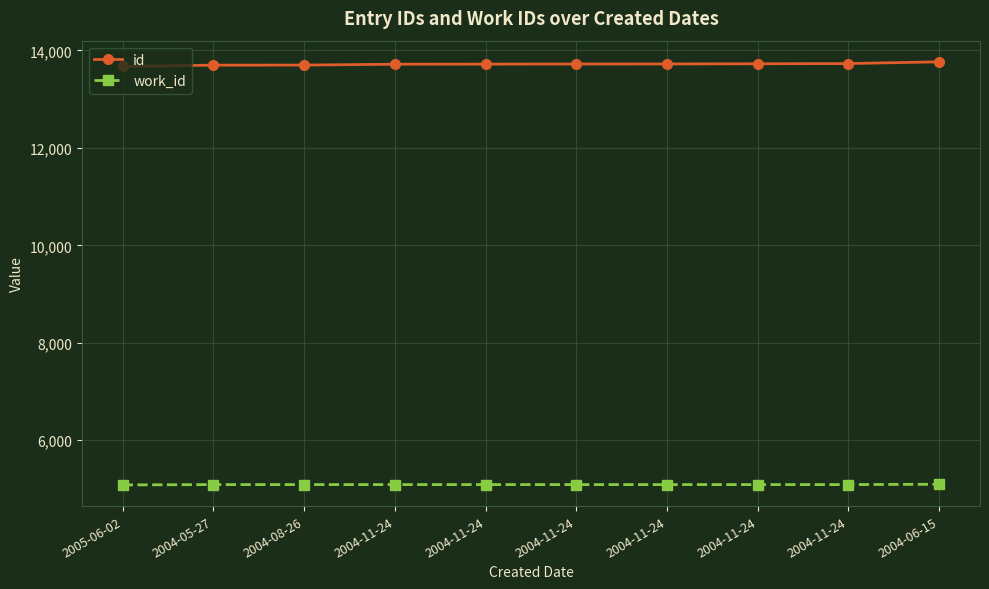

What is the label of the 5th point from the left?

2004-11-24